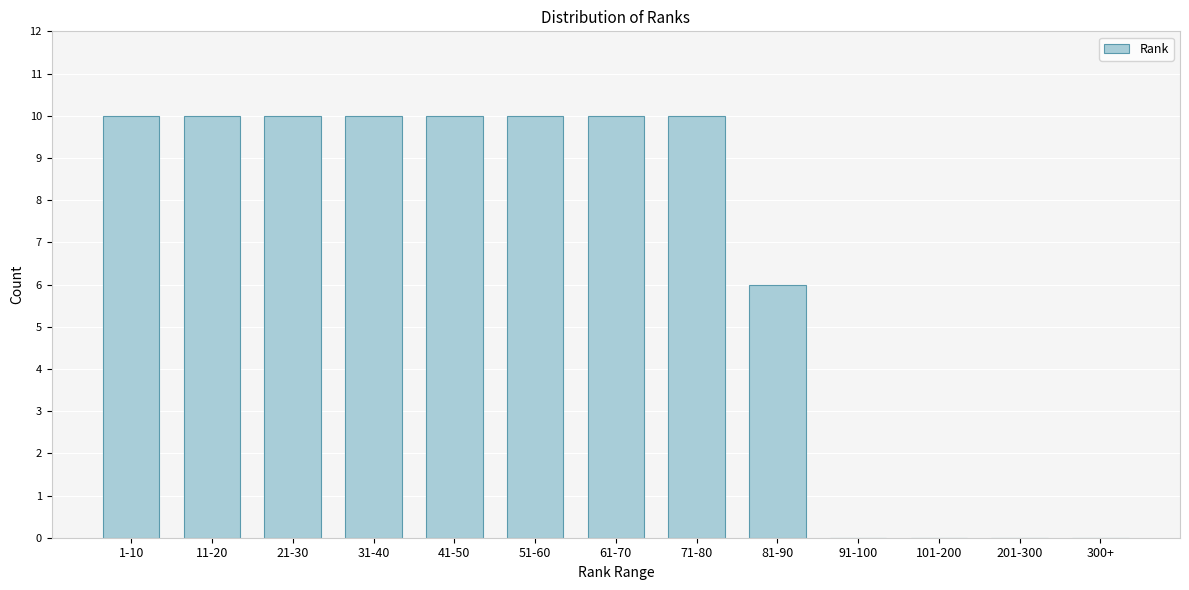

Reading right to left, transcribe all the data shown in this chart.

300+=0	201-300=0	101-200=0	91-100=0	81-90=6	71-80=10	61-70=10	51-60=10	41-50=10	31-40=10	21-30=10	11-20=10	1-10=10